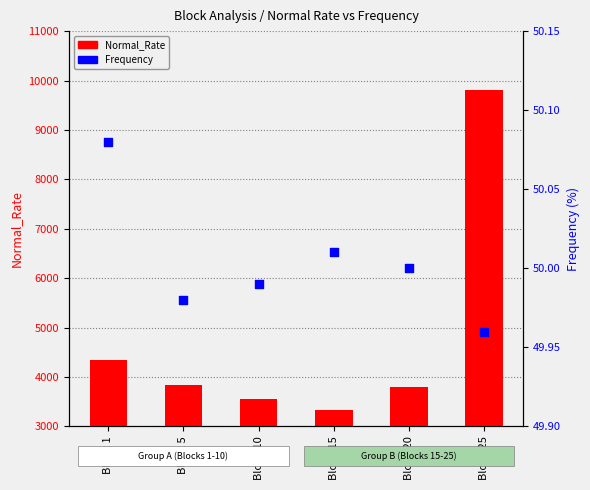

Which series has the largest total across all categories?

Normal_Rate